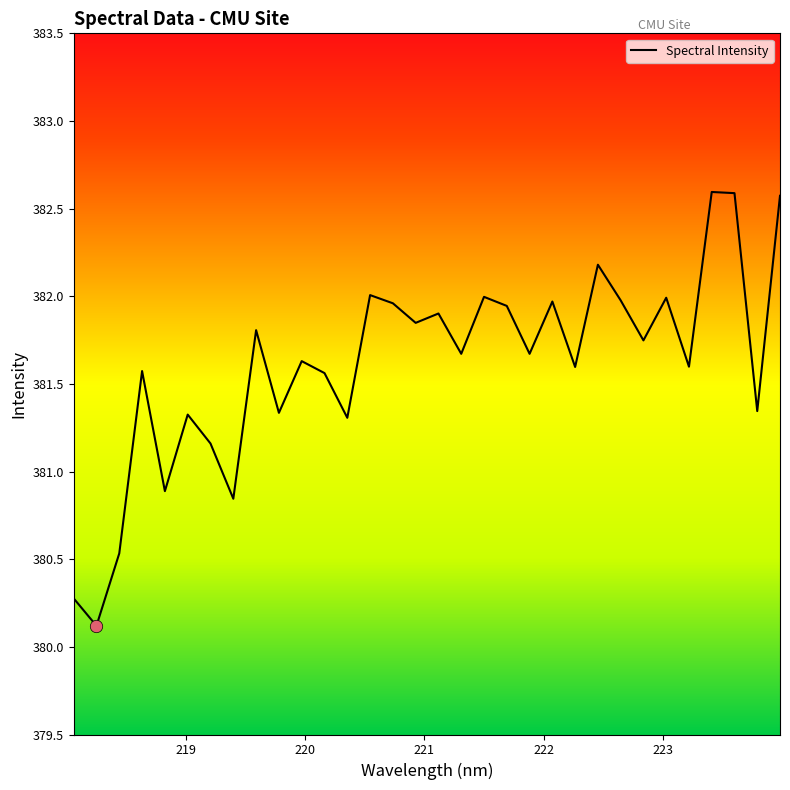

What is the smallest value displayed?

380.1